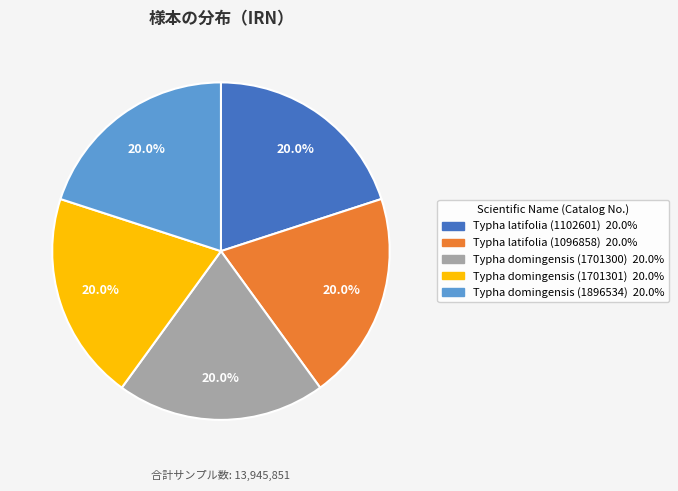

To the nearest percent, what is the average slice percentage?

20%